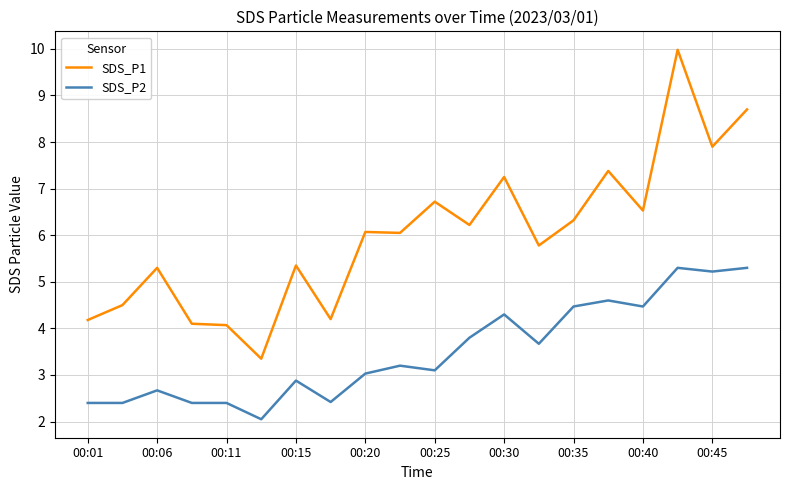

Which series has the largest range (max minus min)?

SDS_P1